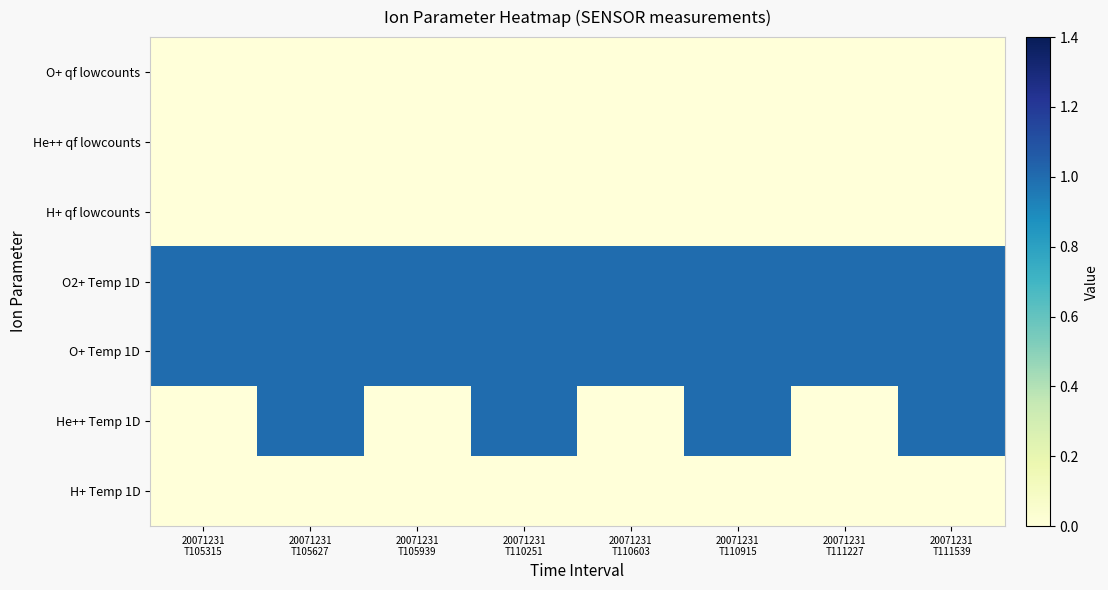

At which category does the chart reach its minimum across all series?

20071231
T105315